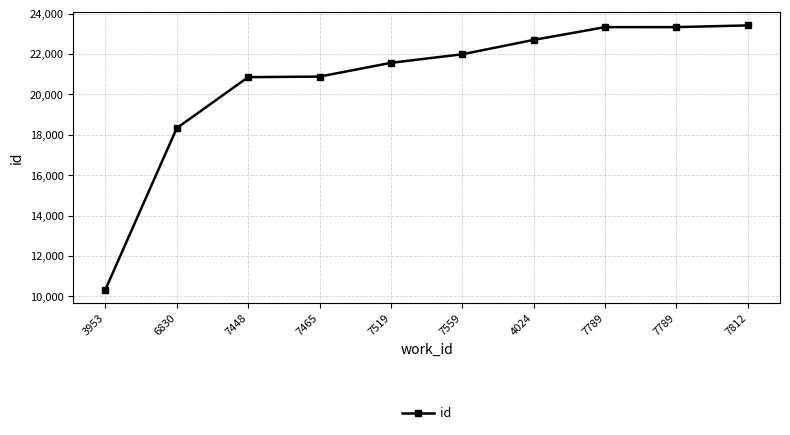

At which label is the value closest to 16878?

6830